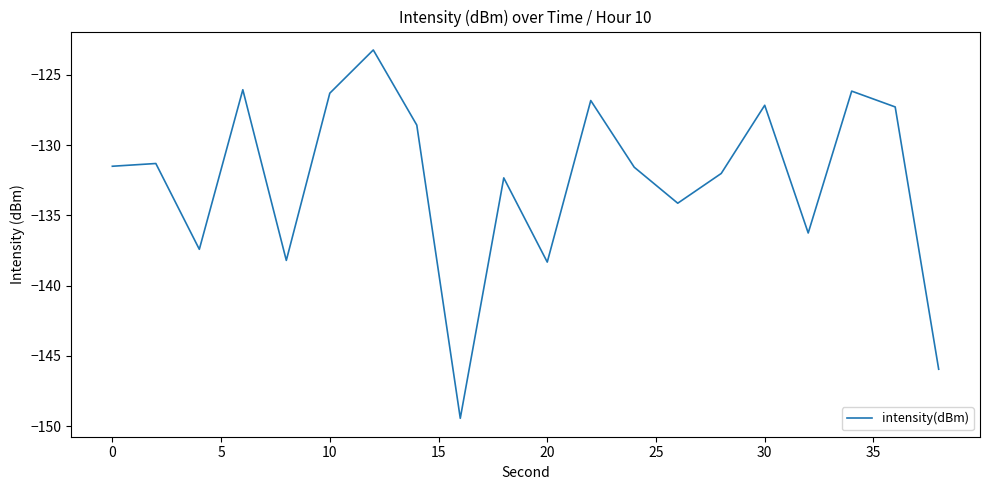

What is the greatest value displayed?

-123.2